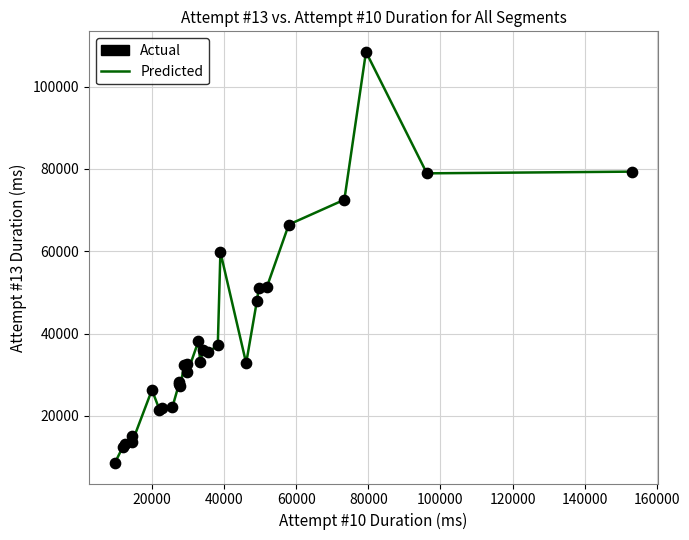

What is the minimum value shown in the chart?

8570